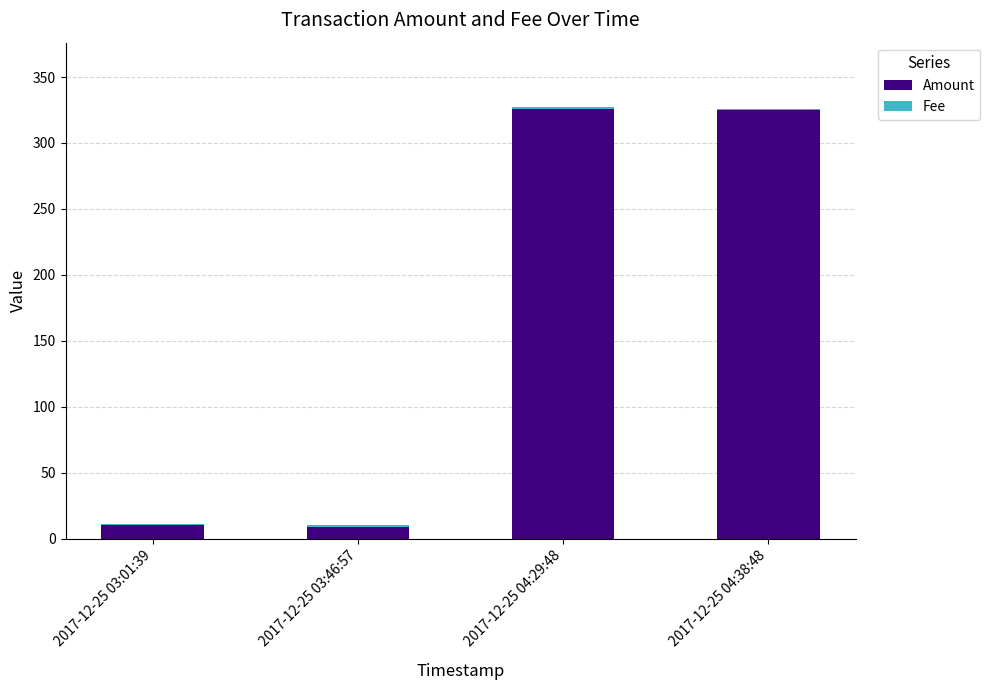

What is the highest value of the Amount series?

326